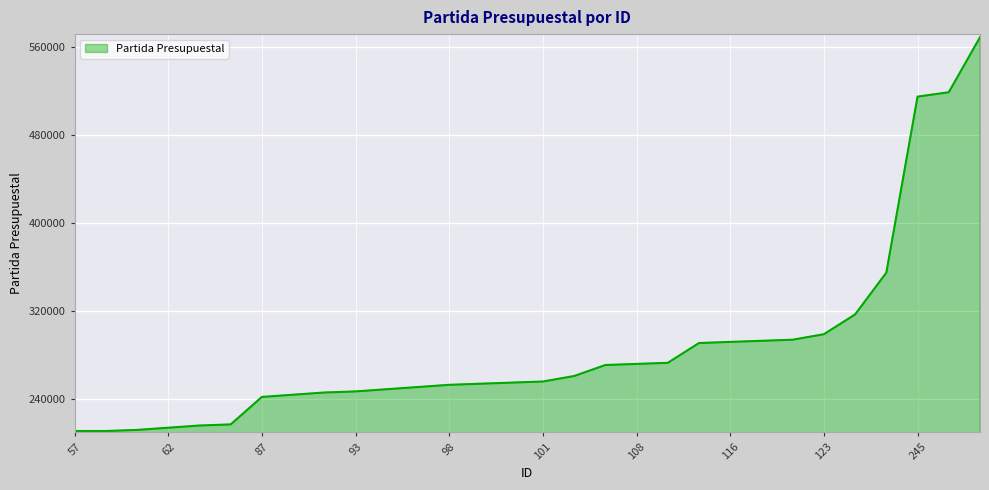

What is the difference between the maximum and minimum values?

358000